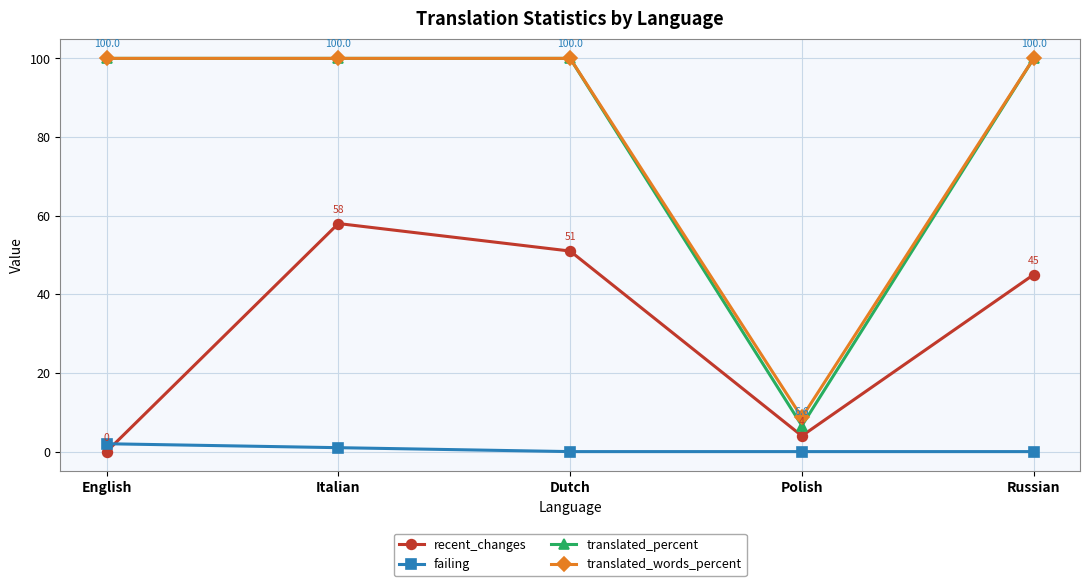

What is the total value across all series at Russian?

245.0